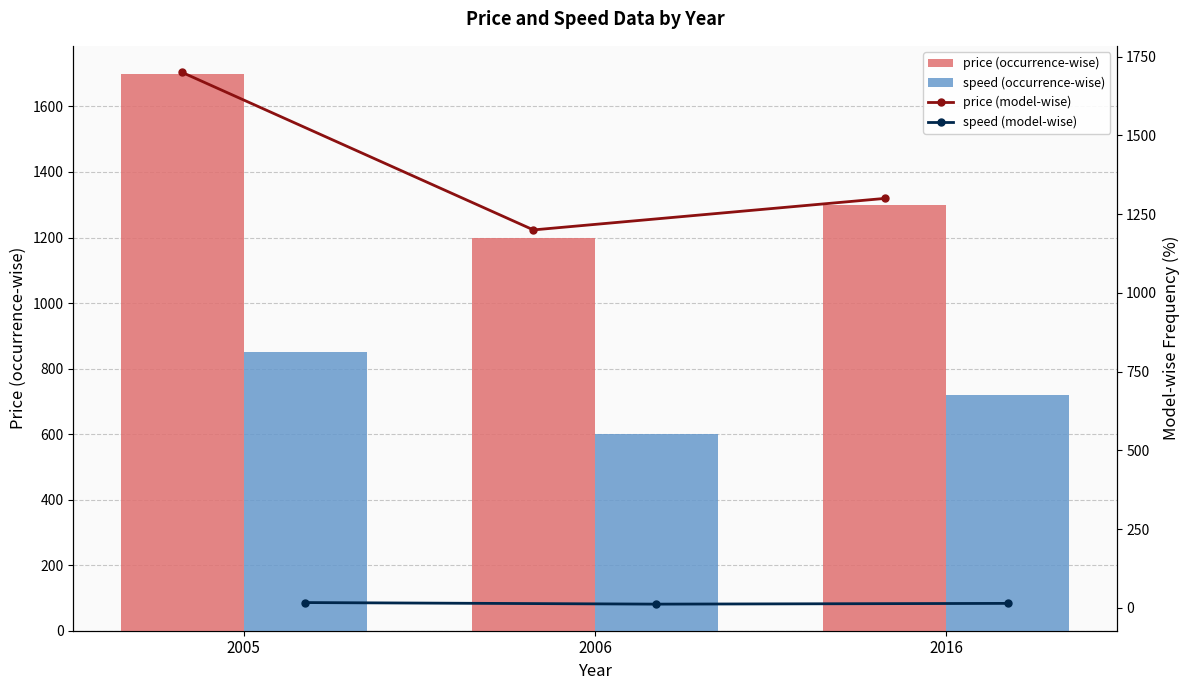

What are all the series names shown in the legend?

price (occurrence-wise), speed (occurrence-wise), price (model-wise), speed (model-wise)